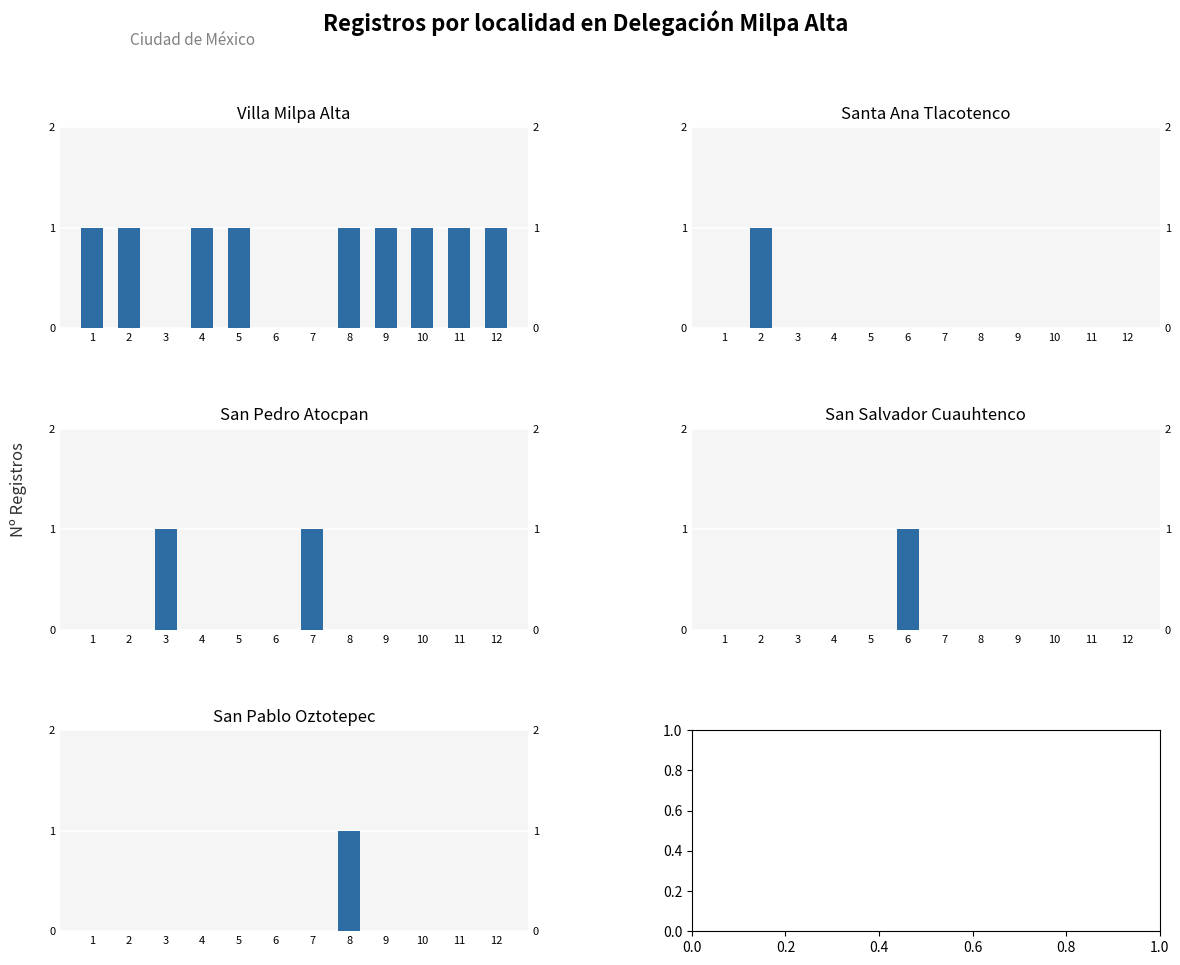

How many categories are shown in the chart?

12